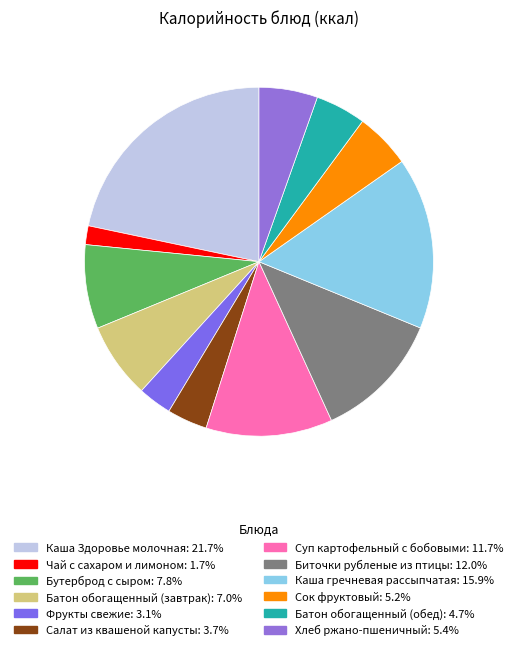

Which slice is the largest?

Каша Здоровье молочная